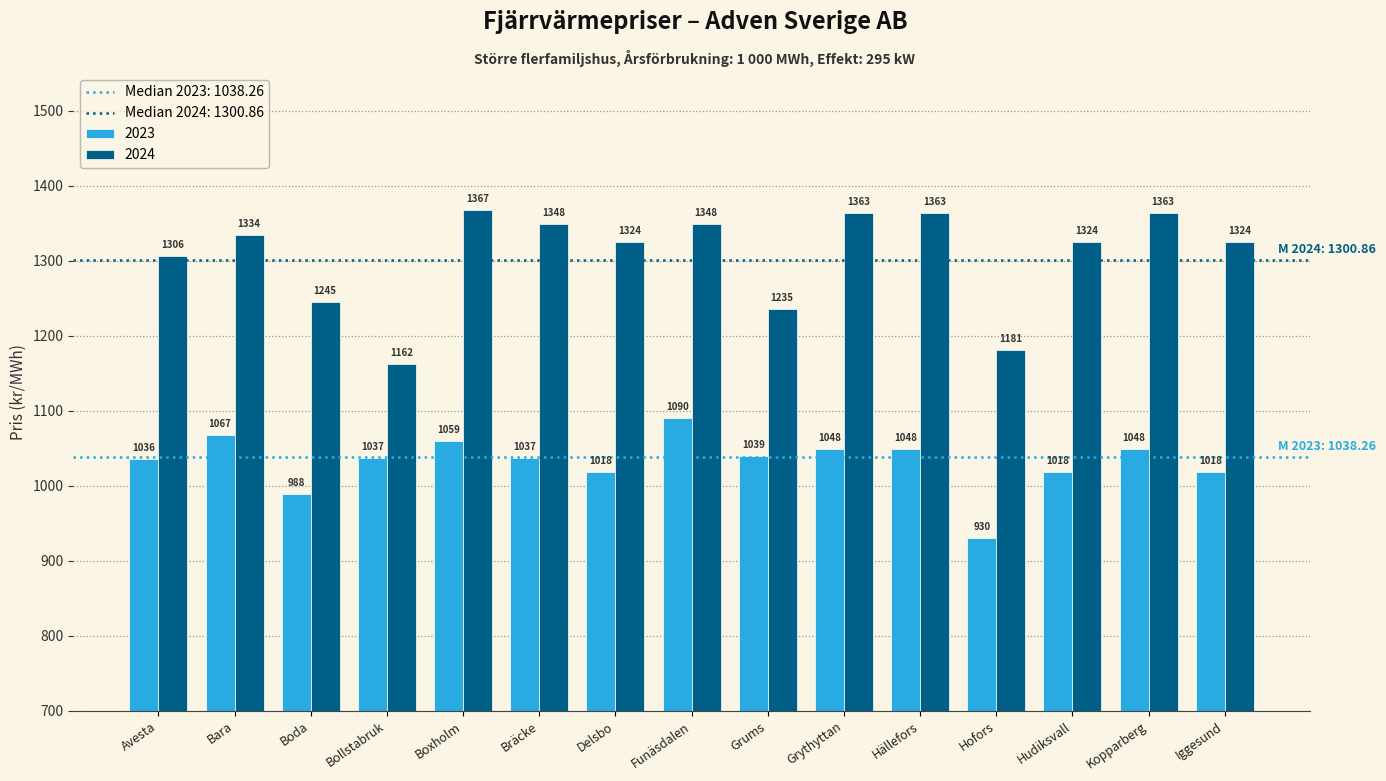

Between Bollstabruk and Hudiksvall, which series saw the biggest shift?

2024